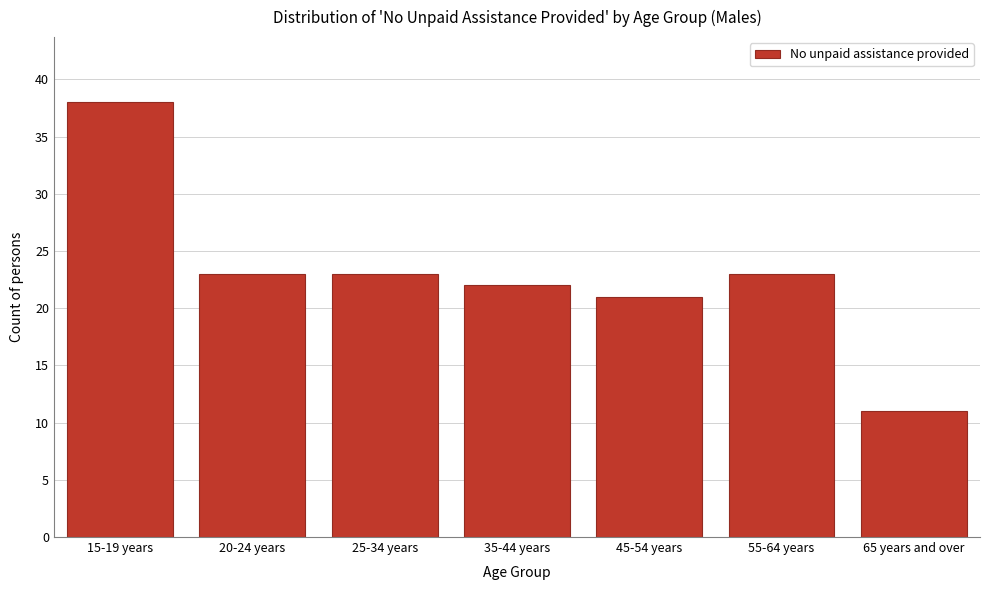

Reading left to right, list all the values displayed in this chart.

38	23	23	22	21	23	11